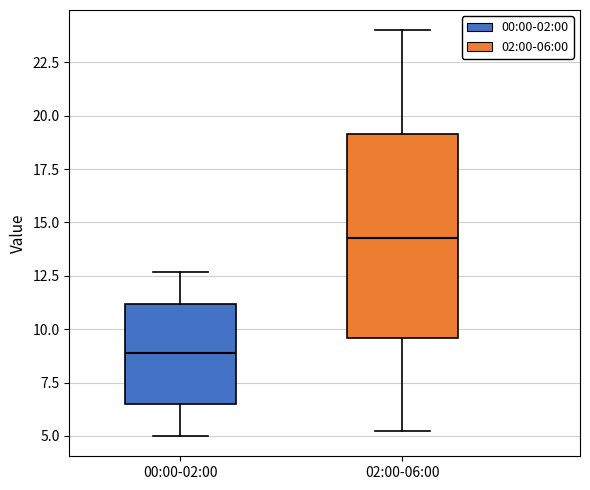

Where does the lower whisker of the box for 02:00-06:00 end on the y-axis? The values are not printed on the chart, so give them approximately, as read against the axis.

5.5